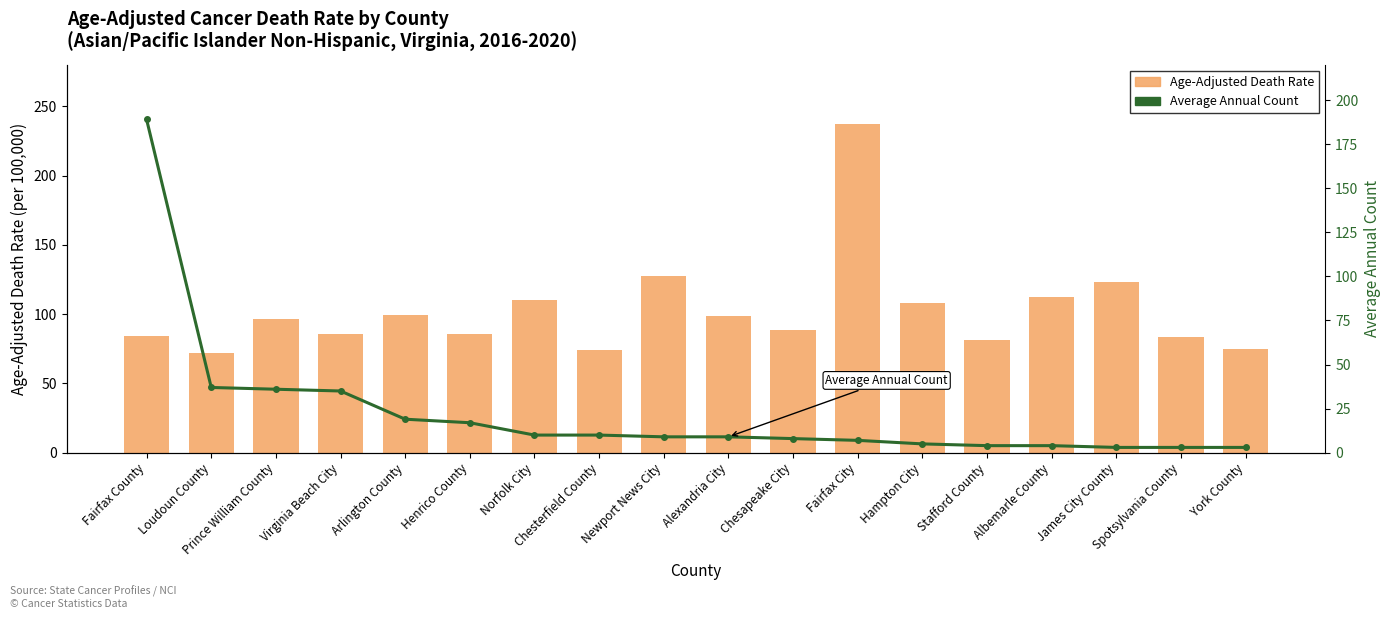

What is the difference between the second highest and minimum values in the Age-Adjusted Death Rate series?

55.7